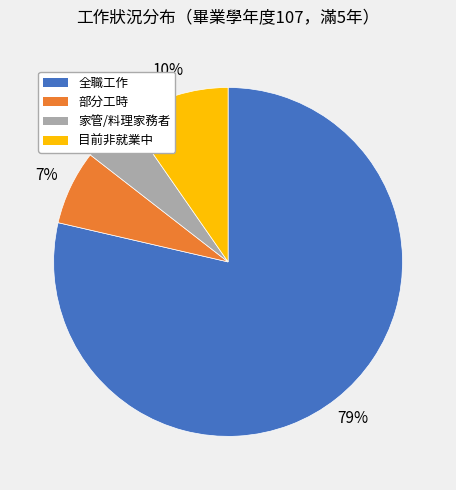

To the nearest percent, what is the average slice percentage?

25%